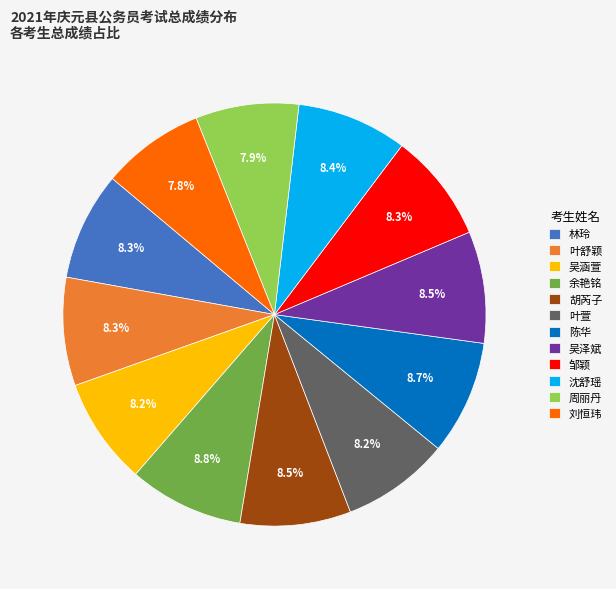

How many slices are in this pie chart?

12